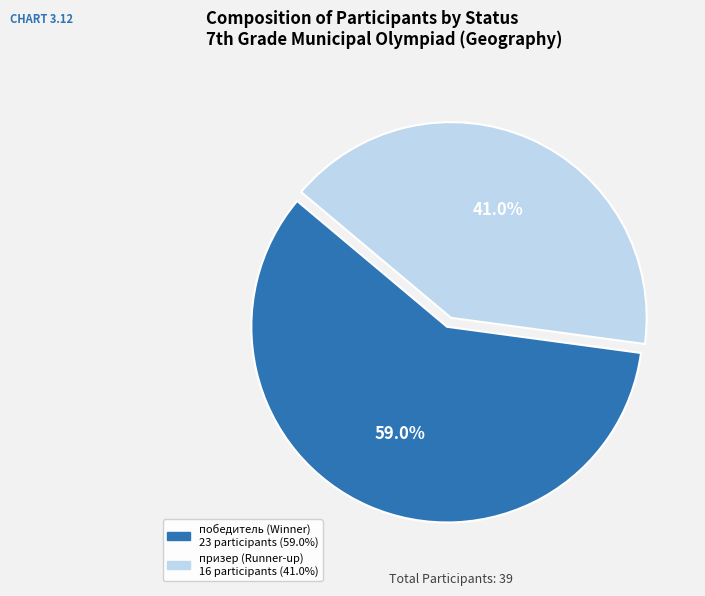

Is there any slice that represents more than half of the pie?

Yes